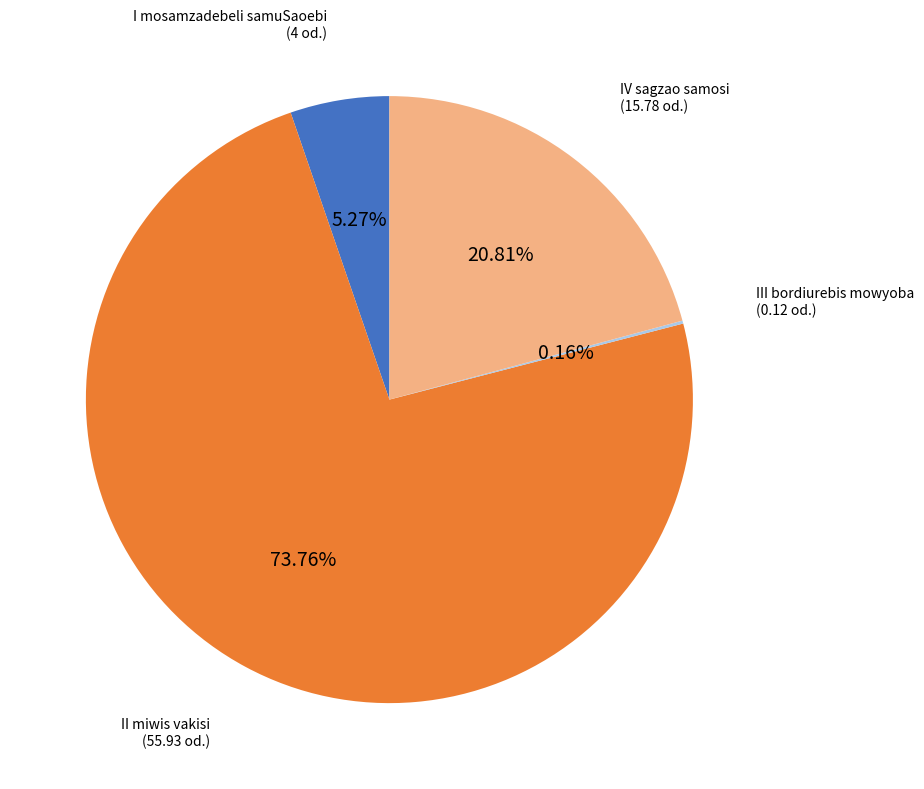

Is there any slice that represents more than half of the pie?

Yes